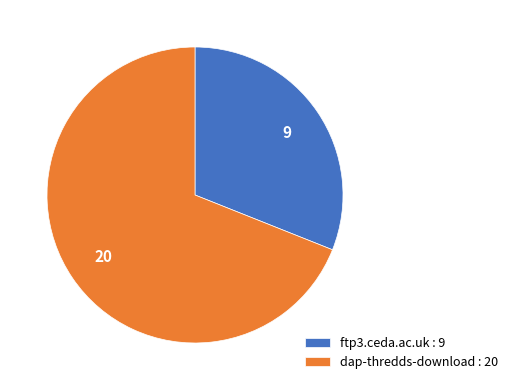

Is the sum of dap-thredds-download : 20 and ftp3.ceda.ac.uk : 9 greater than half?

Yes